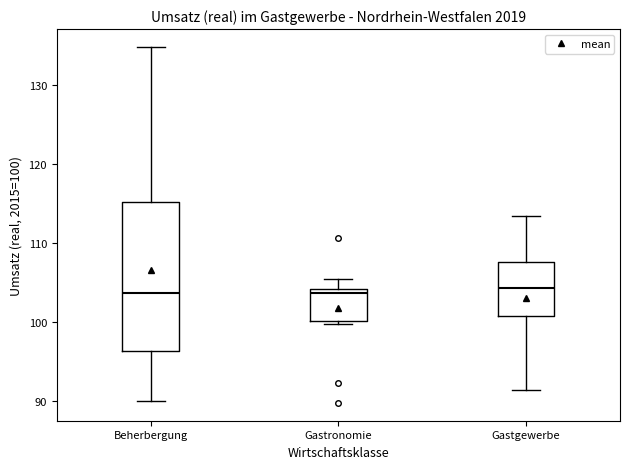

Where is the lower edge of the box for Gastgewerbe on the y-axis? The values are not printed on the chart, so give them approximately, as read against the axis.

101